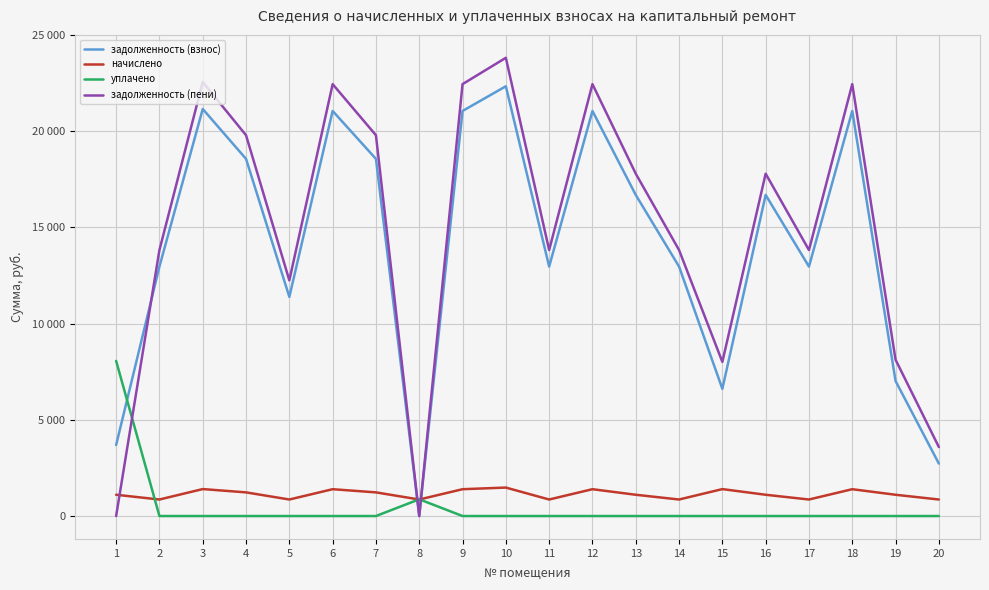

Reading left to right, extract all data points from this chart.

задолженность (взнос): 1=3692.0	2=12968.4	3=21160.3	4=18566.6	5=11392.8	6=21057.6	7=18566.6	8=0.0	9=21057.6	10=22341.6	11=12968.4	12=21057.6	13=16692.0	14=12968.4	15=6613.3	16=16692.0	17=12968.4	18=21057.6	19=7020.0	20=2727.0
начислено: 1=1105.7	2=859.0	3=1401.6	4=1229.8	5=859.0	6=1394.8	7=1229.8	8=859.0	9=1394.8	10=1479.9	11=859.0	12=1394.8	13=1105.7	14=859.0	15=1399.9	16=1105.7	17=859.0	18=1394.8	19=1105.7	20=859.0
уплачено: 1=8063.0	2=0.0	3=0.0	4=0.0	5=0.0	6=0.0	7=0.0	8=870.0	9=0.0	10=0.0	11=0.0	12=0.0	13=0.0	14=0.0	15=0.0	16=0.0	17=0.0	18=0.0	19=0.0	20=0.0
задолженность (пени): 1=0.0	2=13827.4	3=22562.0	4=19796.5	5=12251.8	6=22452.4	7=19796.5	8=0.0	9=22452.4	10=23821.5	11=13827.4	12=22452.4	13=17797.7	14=13827.4	15=8013.2	16=17797.7	17=13827.4	18=22452.4	19=8125.6	20=3586.0